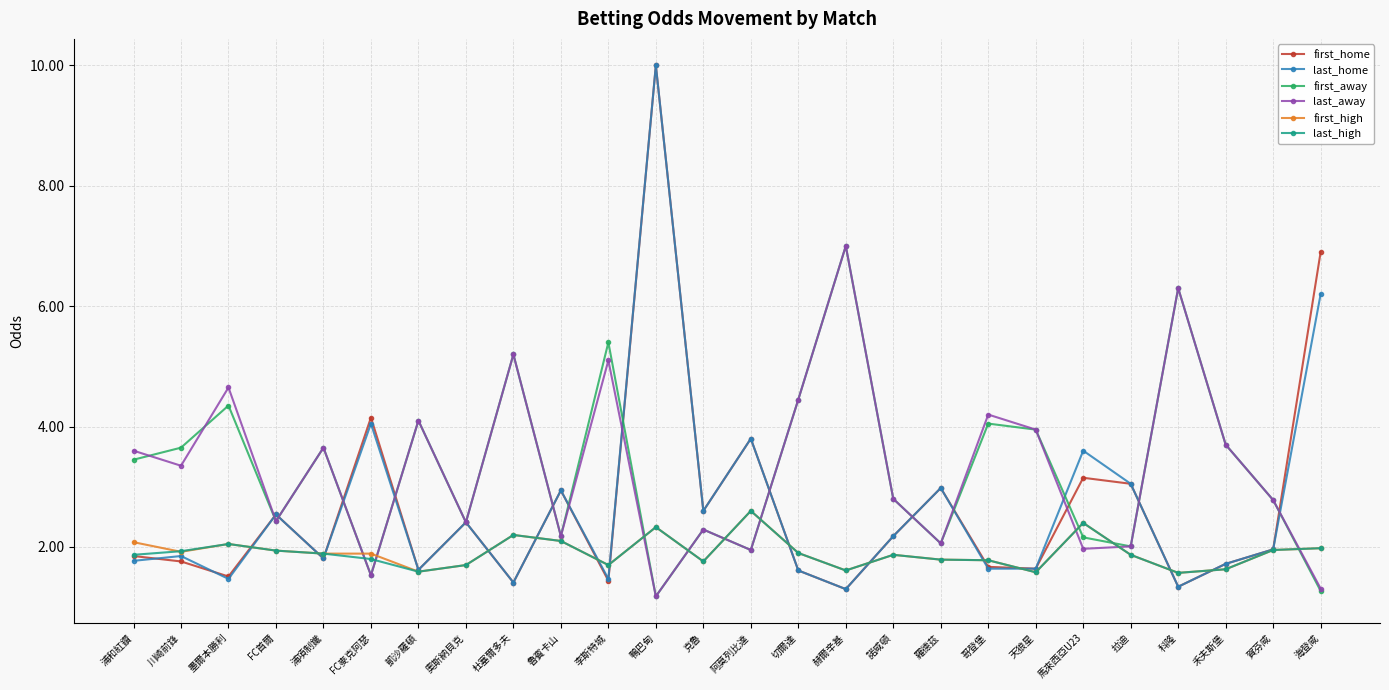

True or false: first_home has more than 2 points higher than both neighbors.

True